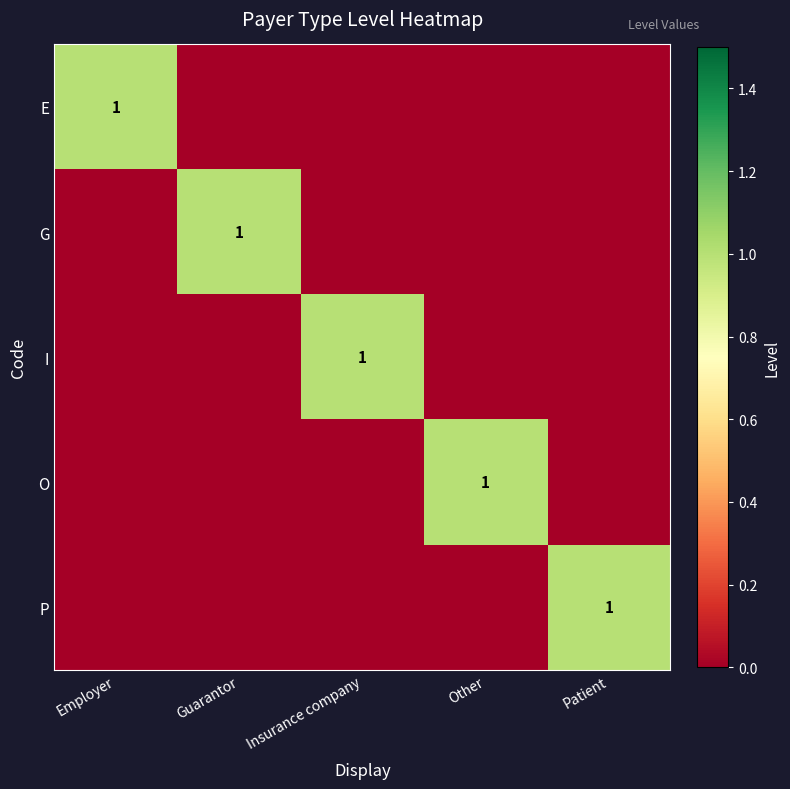

True or false: G has a value of 1 at Guarantor.

True